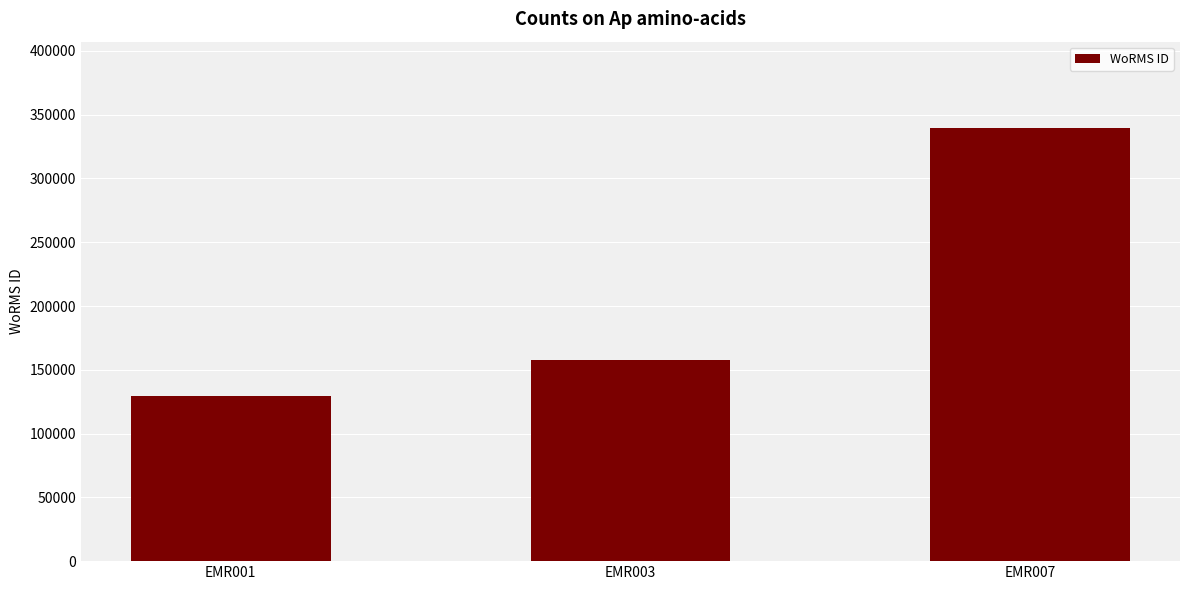

Is it true that the value at EMR001 is 62434?

False